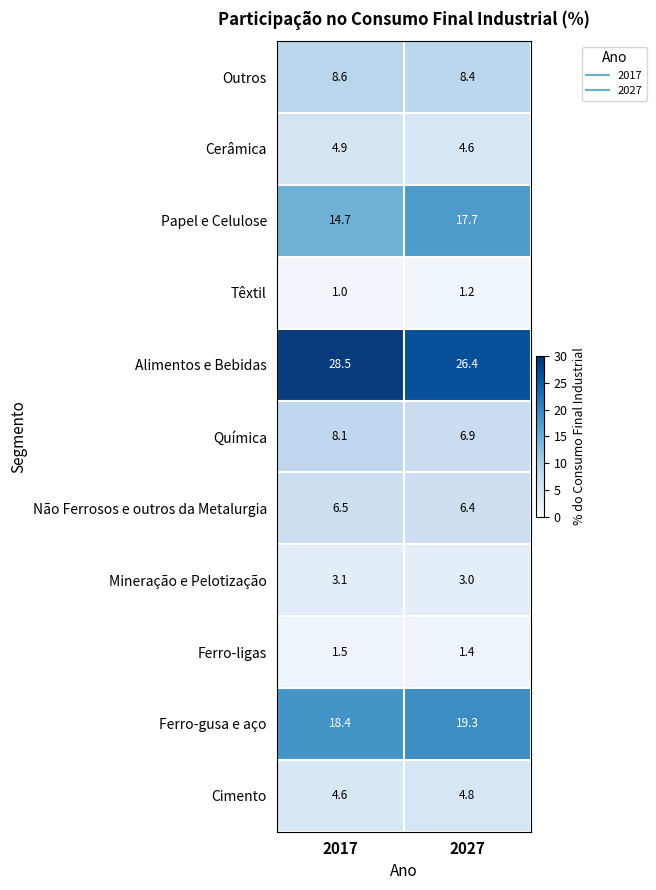

At which label is Cimento closest to 4?

2017